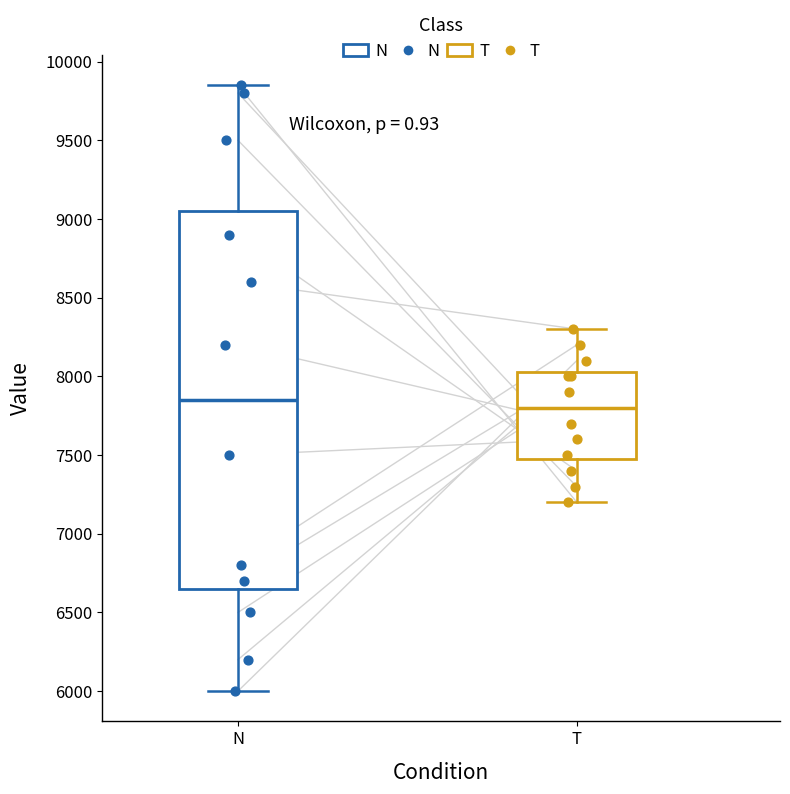

Reading left to right, read every box against the y-axis: the position of its median line, the range the box covers, and the ends of its whiskers. The values are not printed on the chart, so give them approximately, as read against the axis.

N: median 7850, box 6650 to 9050, whiskers 6000 to 9850
T: median 7800, box 7500 to 8050, whiskers 7200 to 8300